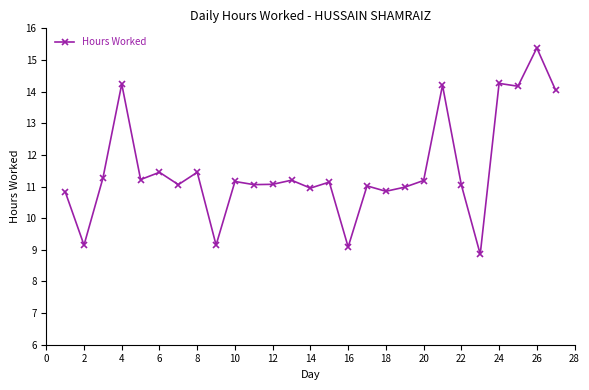

True or false: there are more than 0 points higher than both neighbors.

True